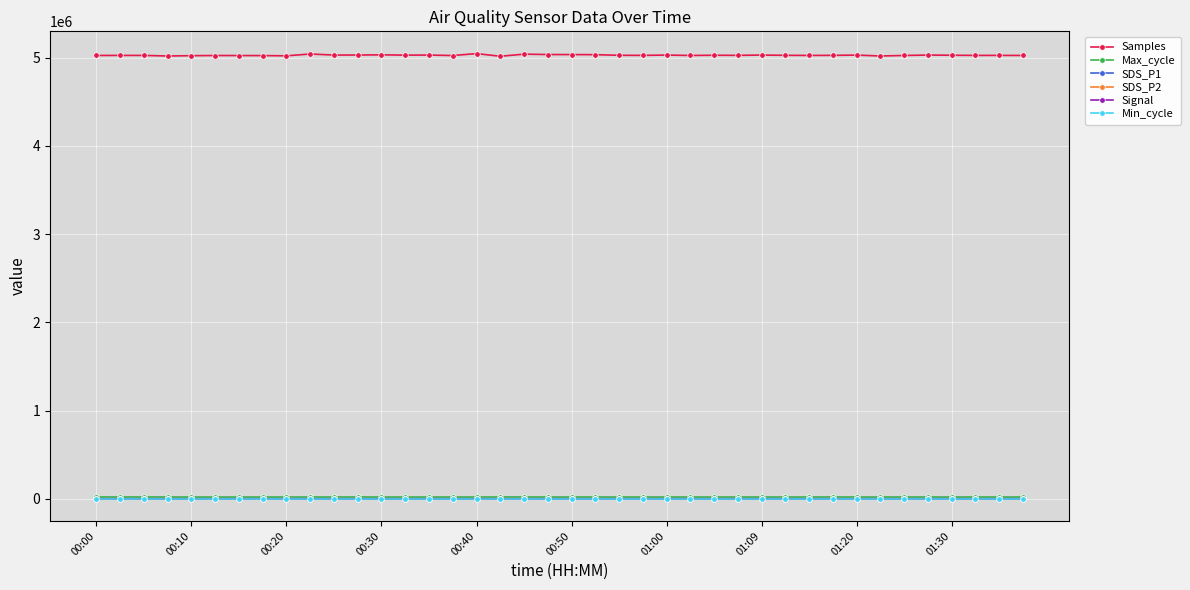

What is the lowest value of the Samples series?

5016675.0